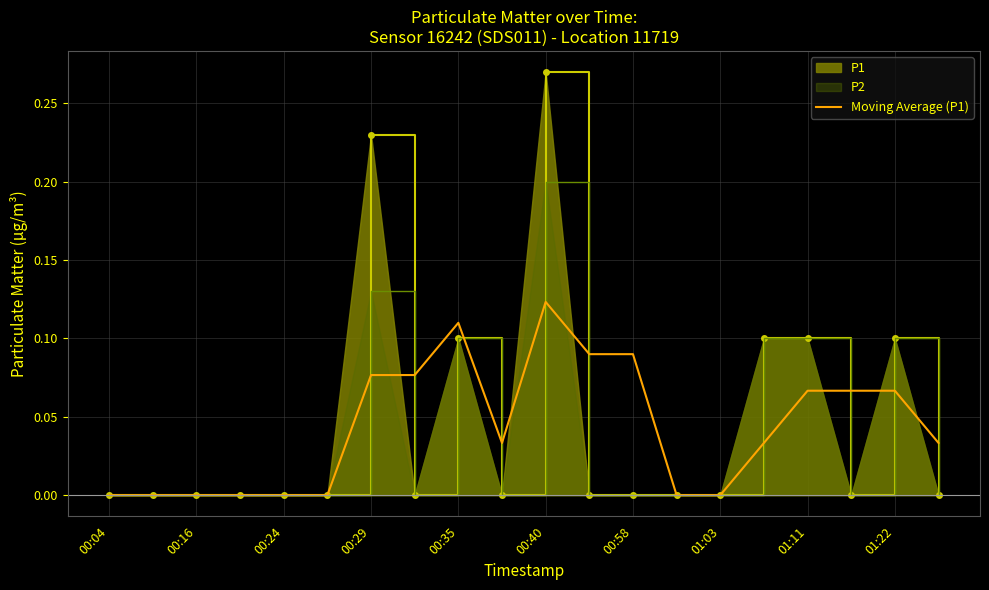

How many data points are above 0?

12